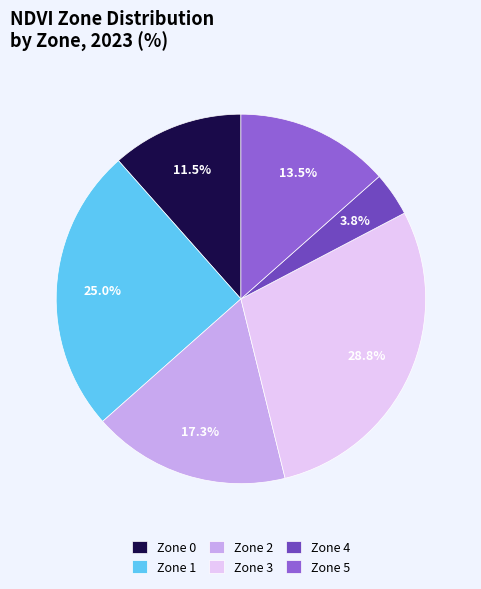

To the nearest percent, what percentage of the pie is Zone 1?

25%